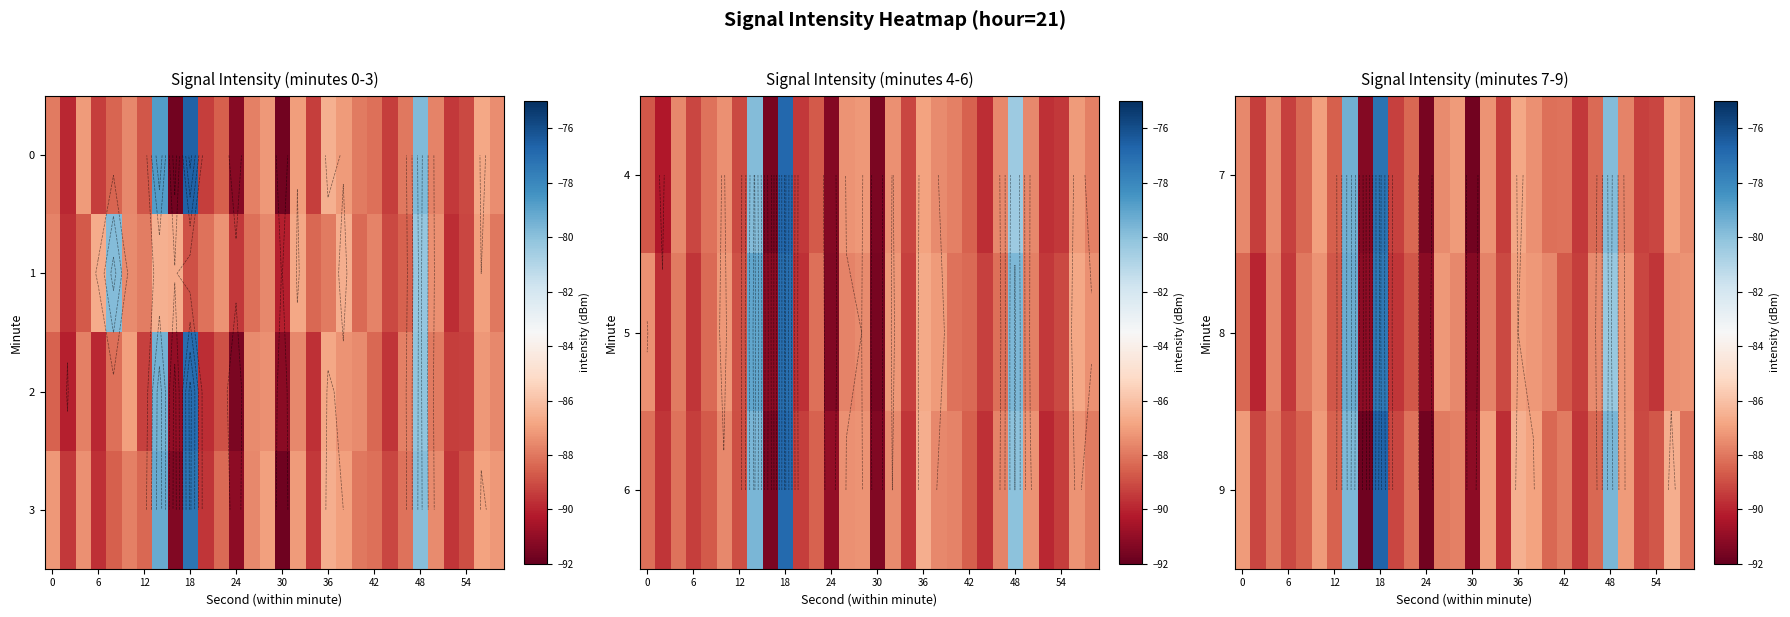

How many values in the 9 series are below -88?

16